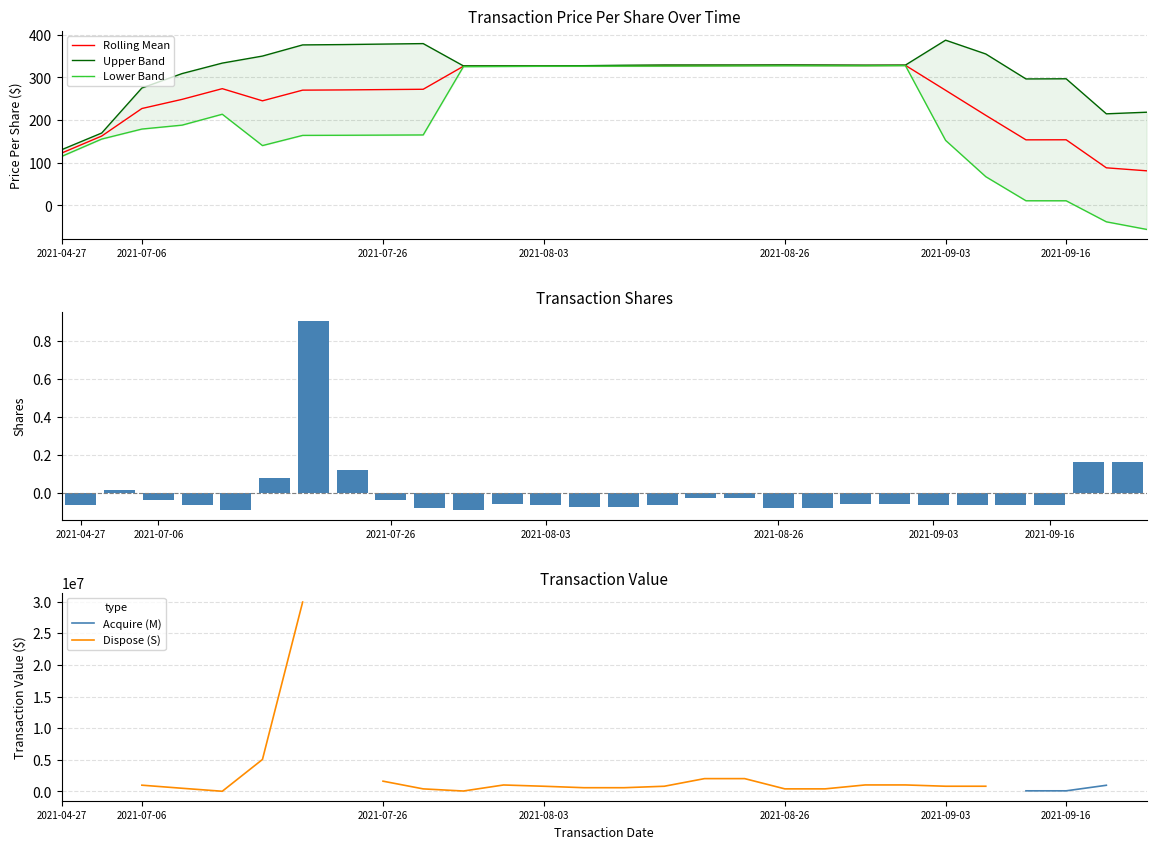

The value of Rolling Mean at 2021-07-06 is 227.2. True or false?

True